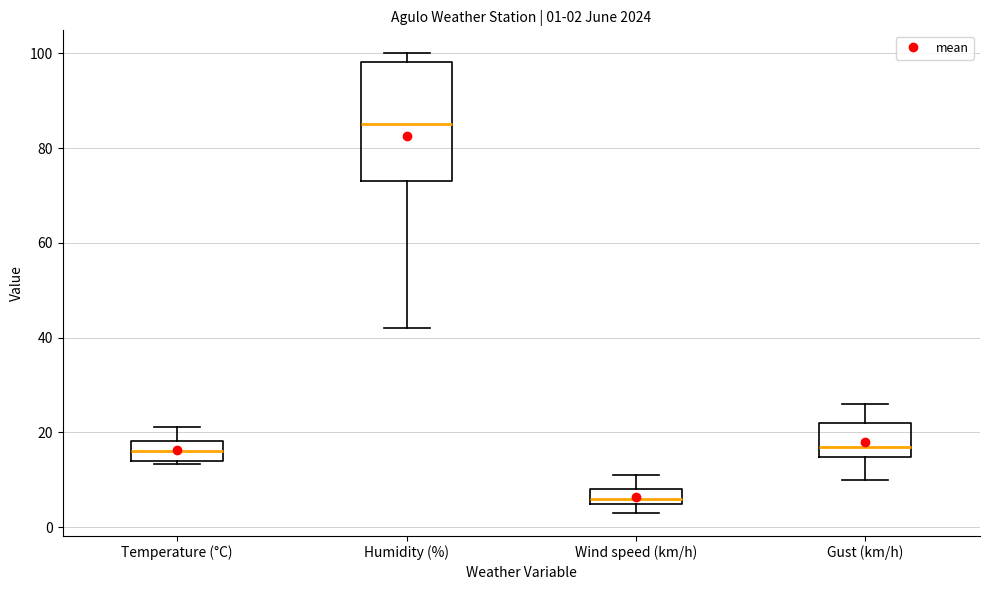

Comparing the boxes themselves (not the whiskers), which one is the tallest?

Humidity (%)